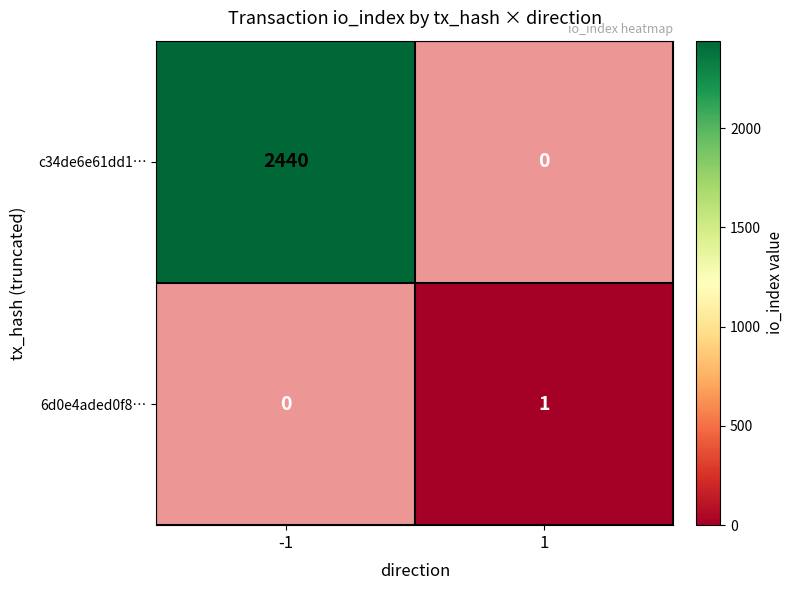

What is the difference between the c34de6e61dd1… values at 1 and -1?

2440